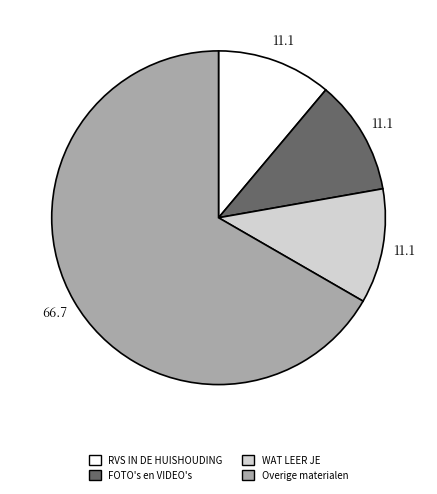

Which category has the biggest portion of the pie?

Overige materialen